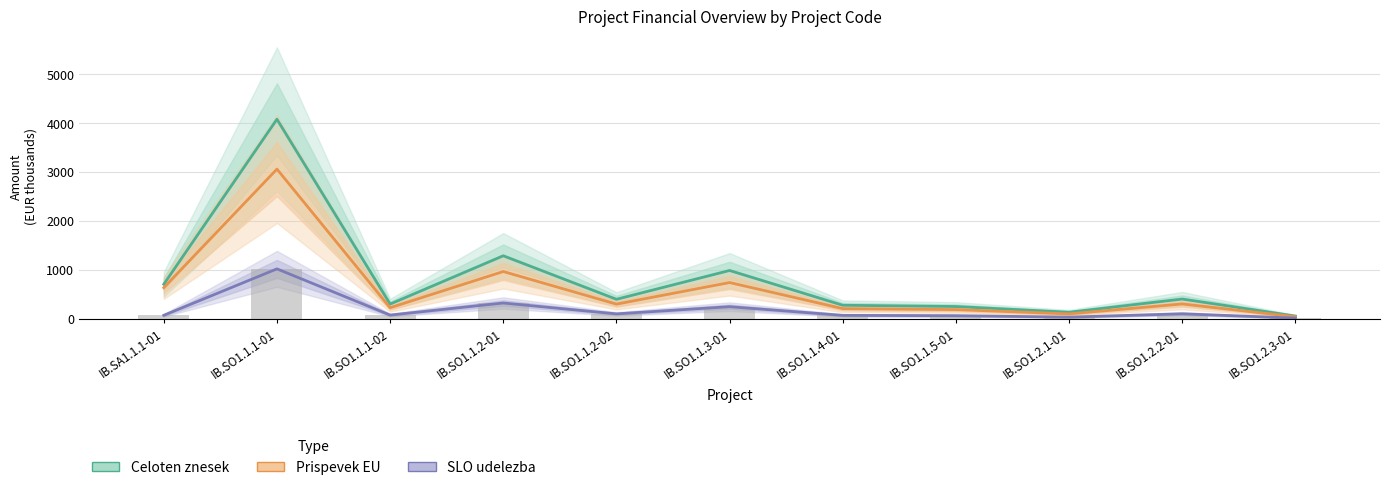

What is the average value of the Celoten znesek series?

807.2